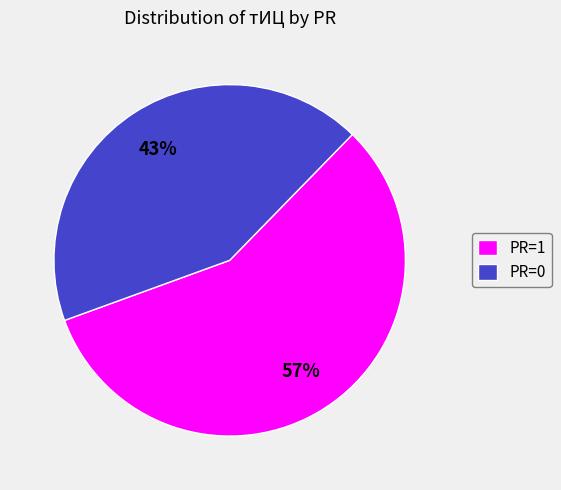

How many slices are in this pie chart?

2